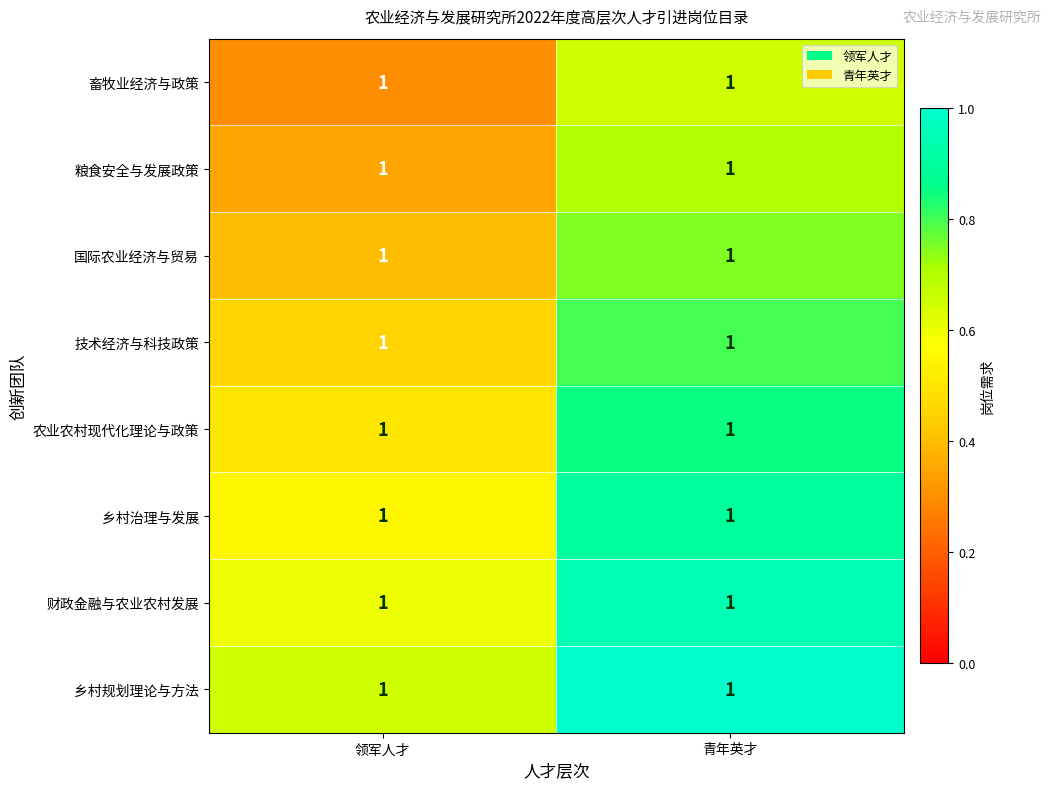

Is the value of 国际农业经济与贸易 at 青年英才 greater than the value of 财政金融与农业农村发展 at 青年英才?

No